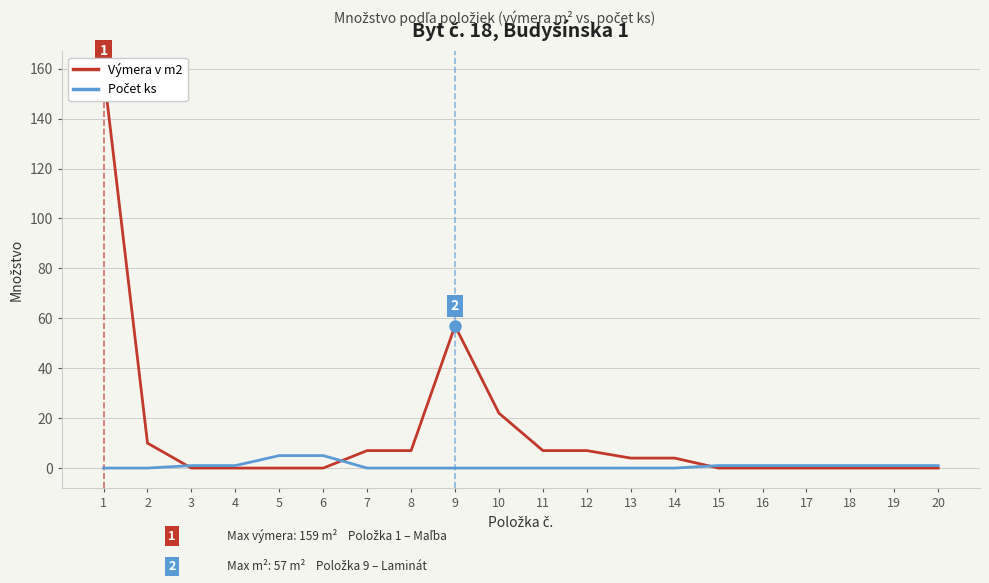

Which series has the widest spread of values?

Výmera v m2